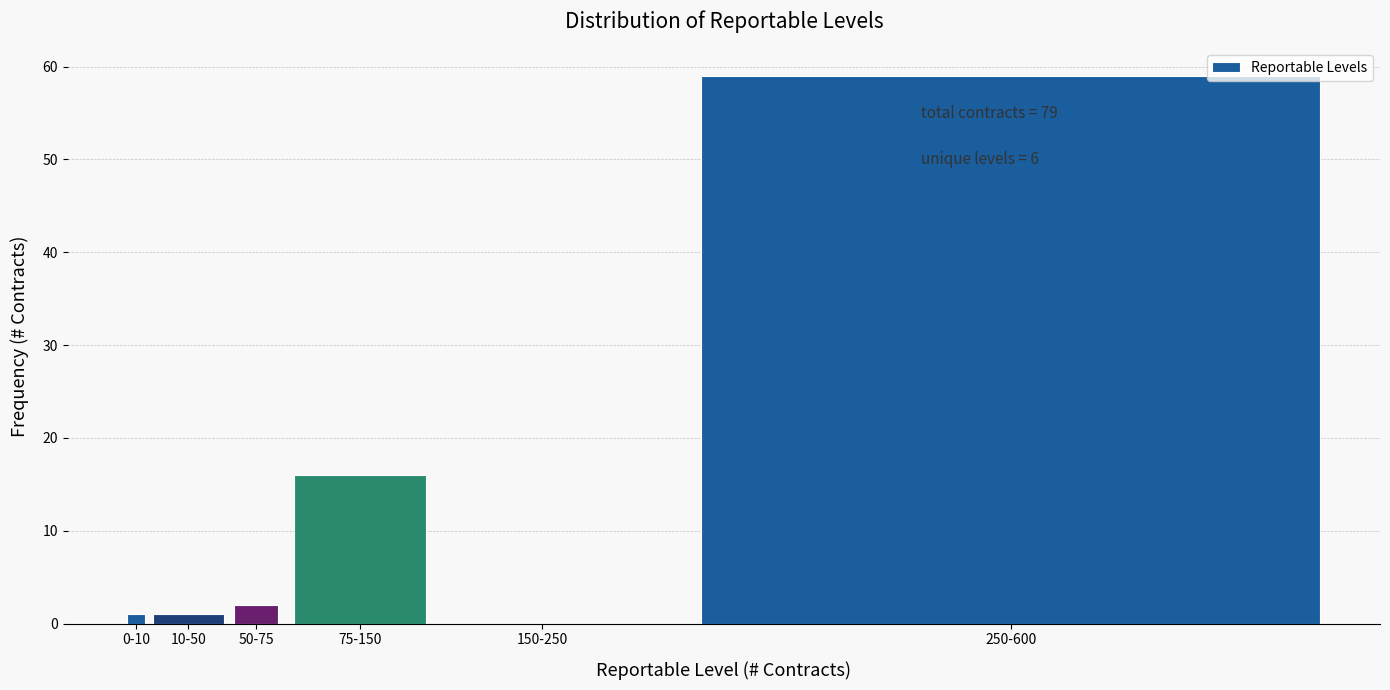

Reading left to right, what are all the values shown in this chart?

0-10=1	10-50=1	50-75=2	75-150=16	150-250=0	250-600=59